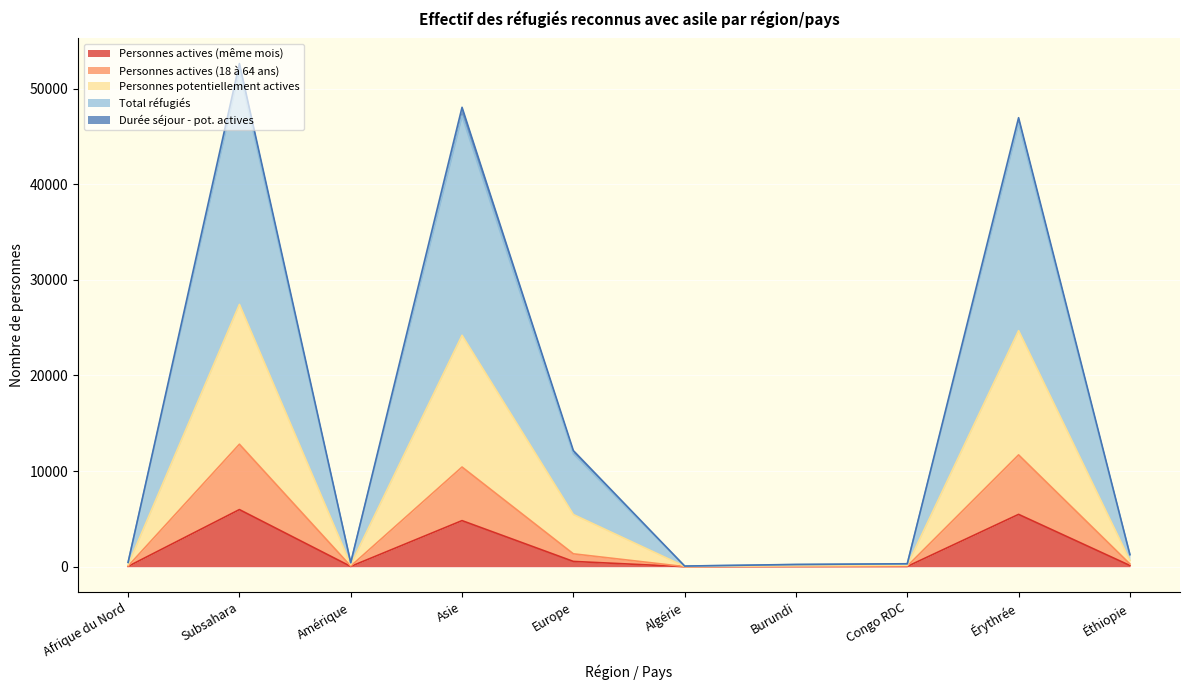

The value of Personnes actives (même mois) at Asie is 4819. True or false?

True